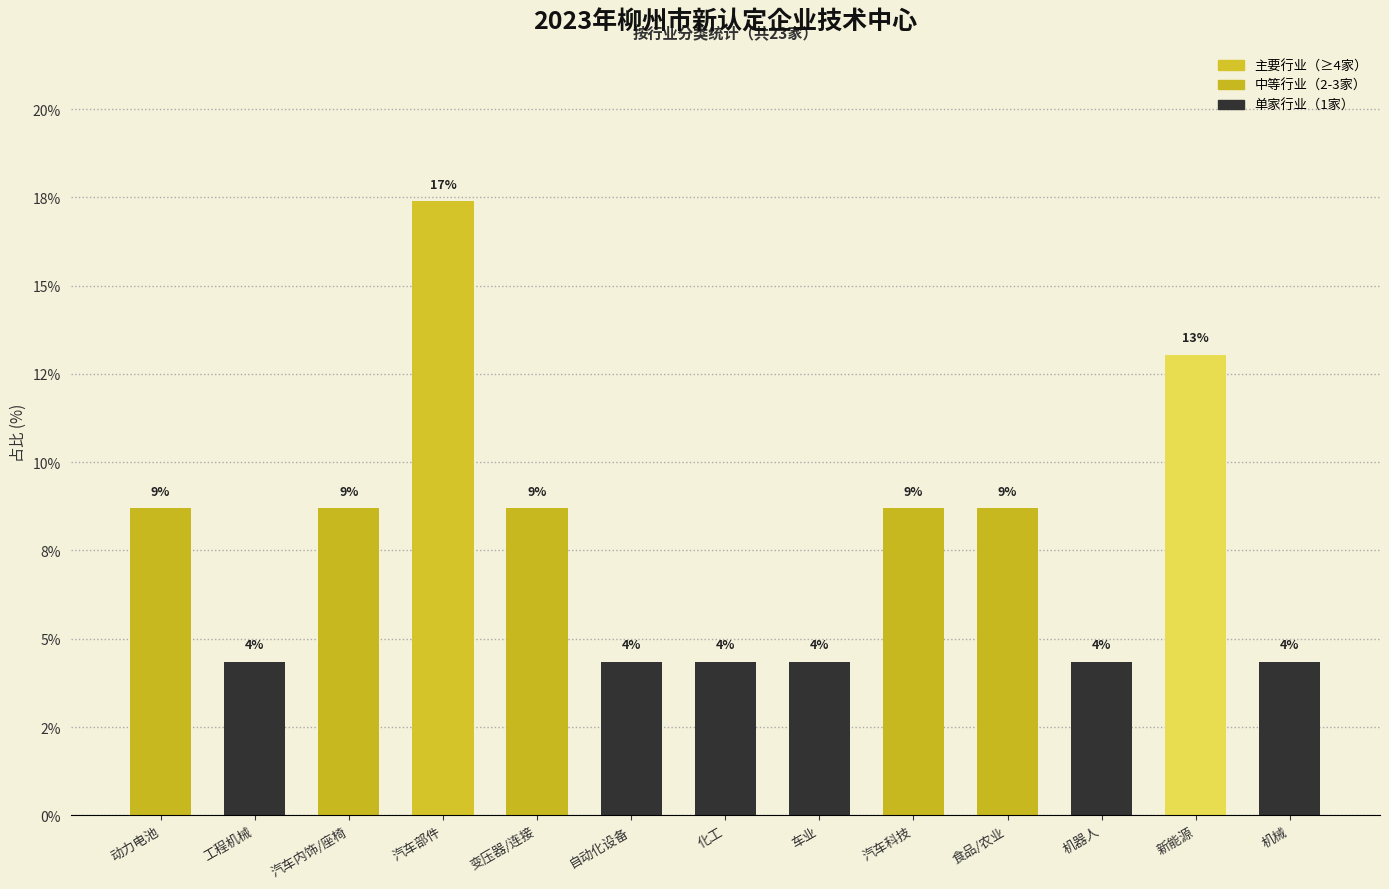

True or false: the data shows 3.4 at 汽车内饰/座椅.

False